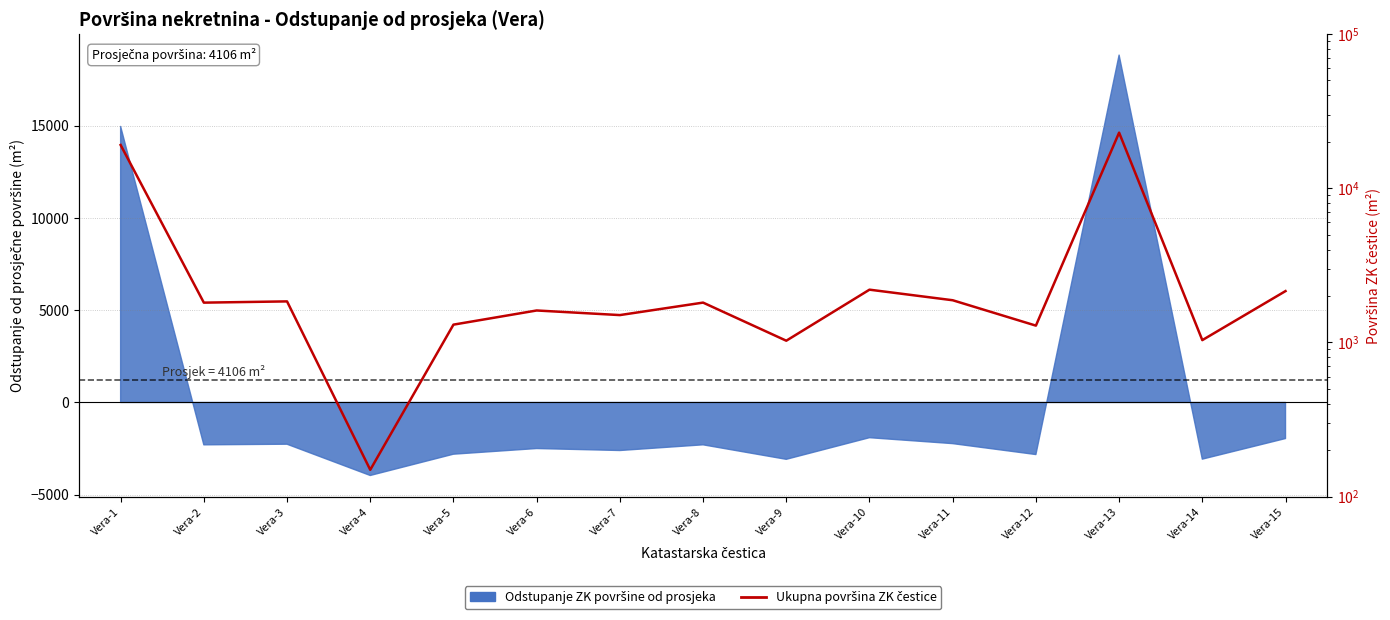

Reading left to right, what are all the values shown in this chart?

Vera-1=19066	Vera-2=1810	Vera-3=1844	Vera-4=149	Vera-5=1303	Vera-6=1610	Vera-7=1503	Vera-8=1811	Vera-9=1025	Vera-10=2197	Vera-11=1876	Vera-12=1284	Vera-13=22932	Vera-14=1034	Vera-15=2151